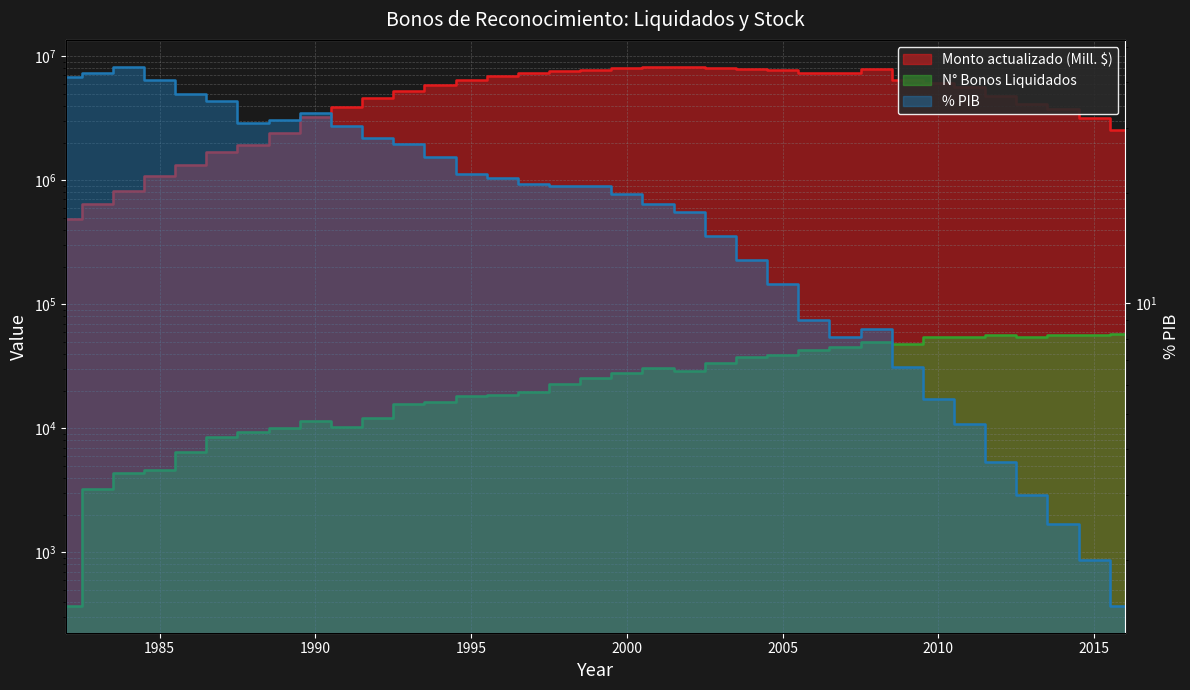

True or false: N Bonos Liquidados and % PIB cross at least once.

False